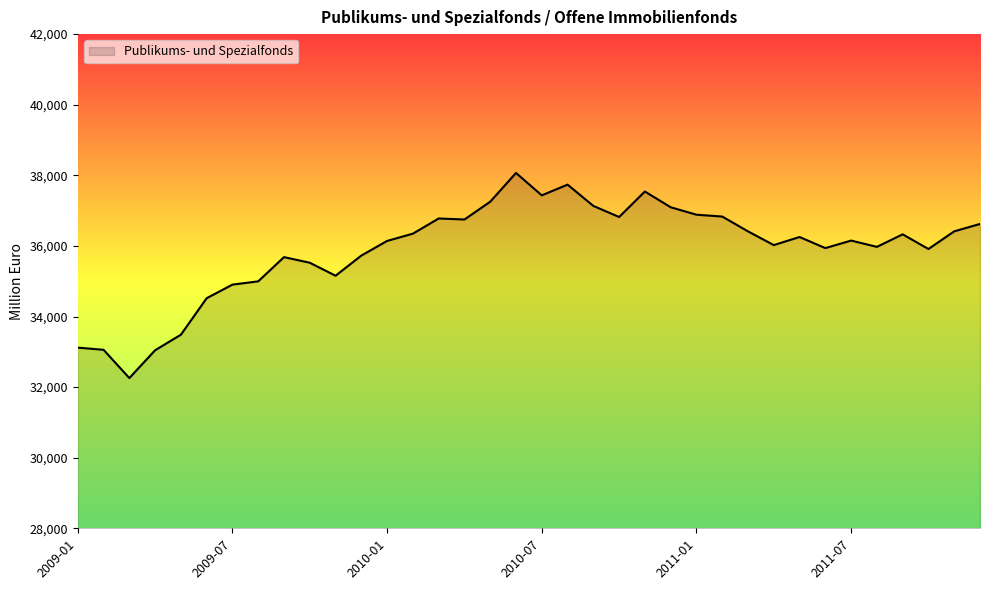

What is the difference between the maximum and minimum values?

5811